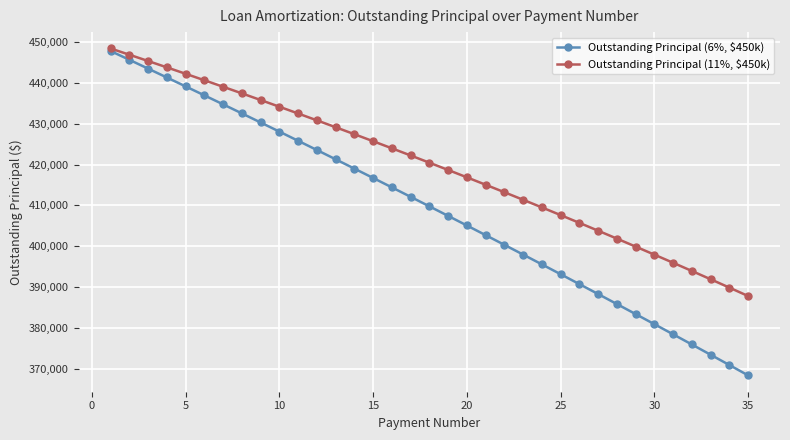

True or false: Outstanding Principal (11%, $450k) has more than 1 points higher than both neighbors.

False